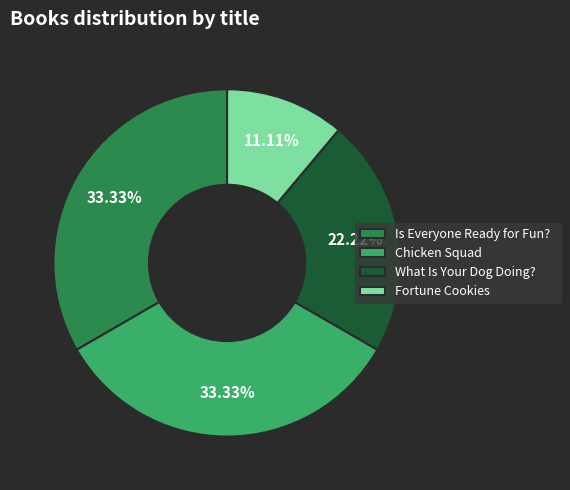

To the nearest percent, what is the combined percentage of Chicken Squad and Fortune Cookies?

44%